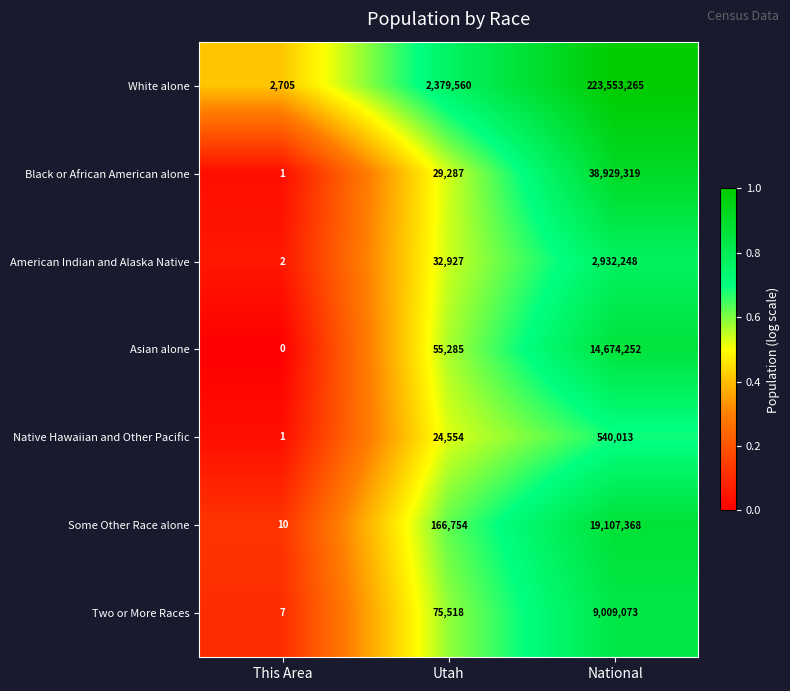

What is the sum of the White alone values at Utah and This Area?

2382265